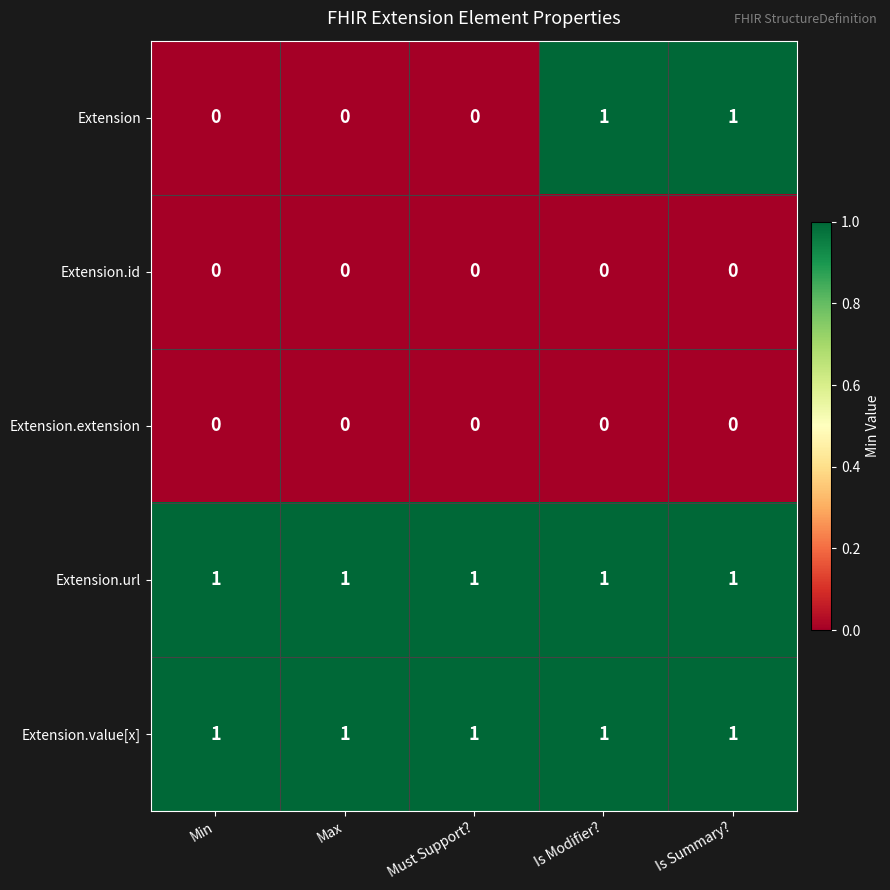

What is the sum of all Extension.value[x] values?

5